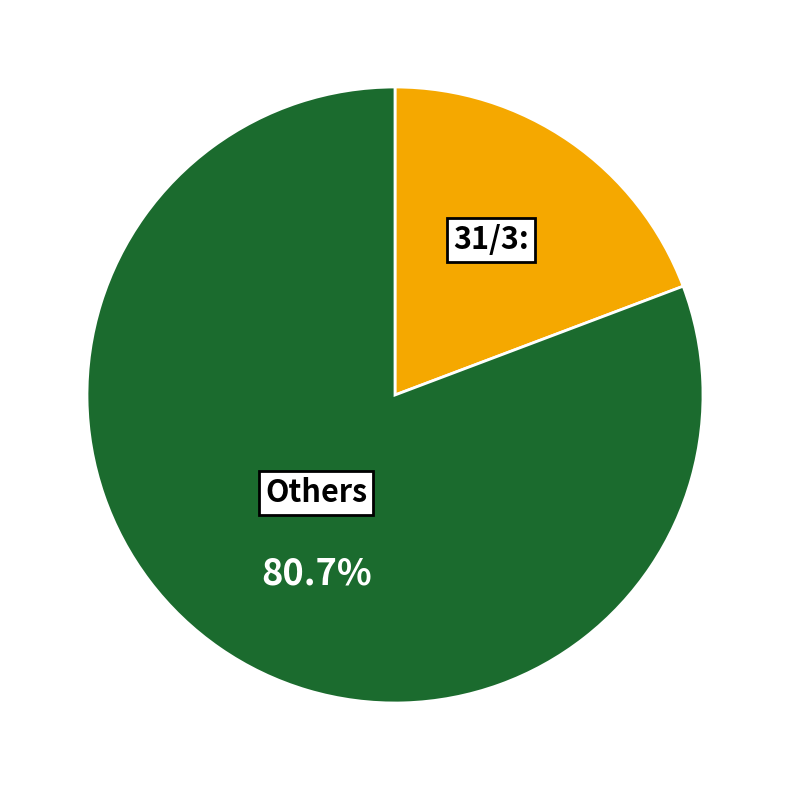

Which category has the smallest portion of the pie?

31/3: